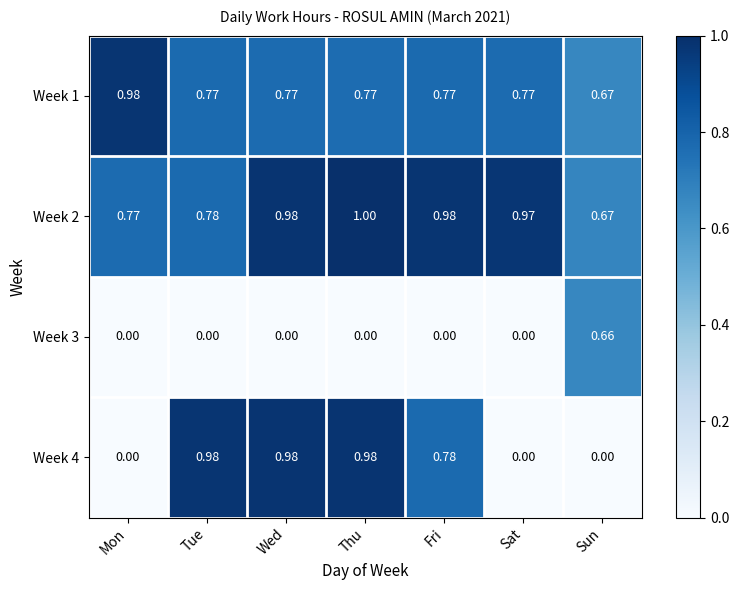

Count the number of categories in the chart.

7